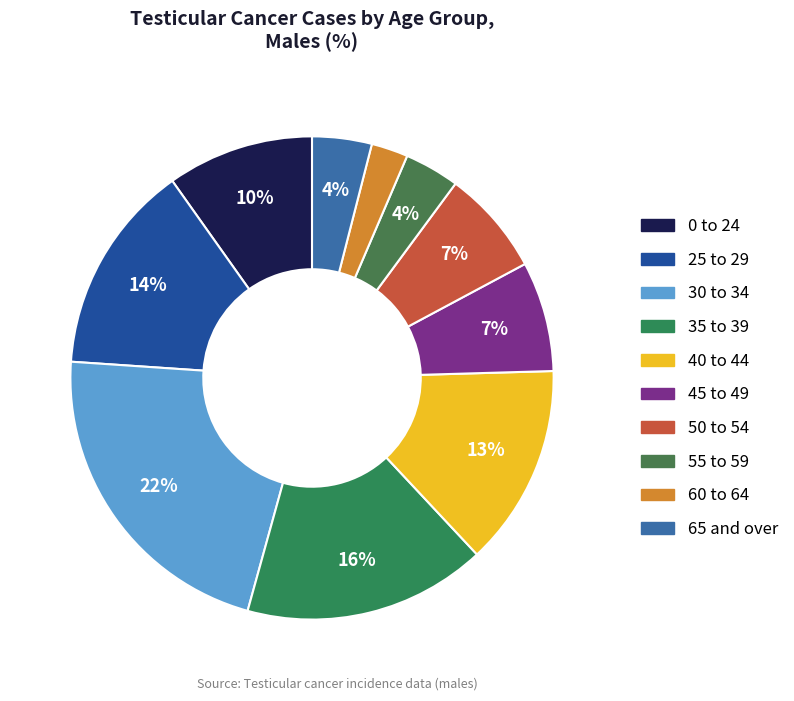

How many segments does this pie chart have?

10